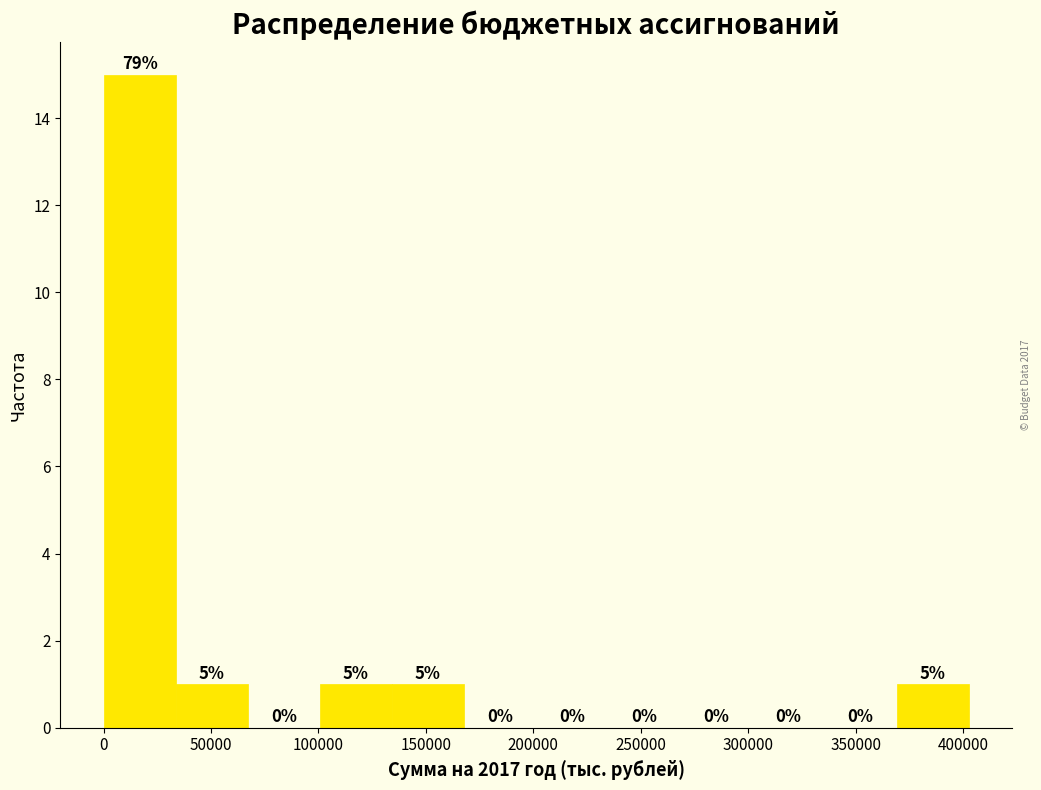

Which range on the x-axis has the tallest bar?

0 to 35000